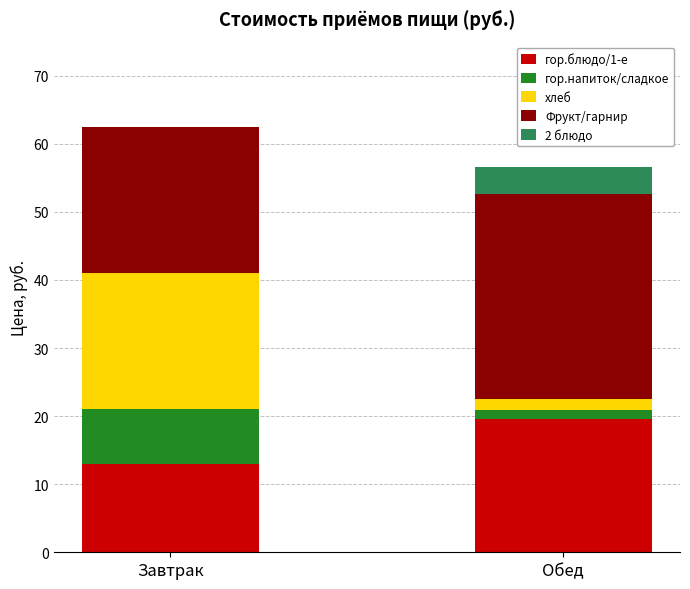

The value of гор.блюдо/1-е at Завтрак is 13.0. True or false?

True